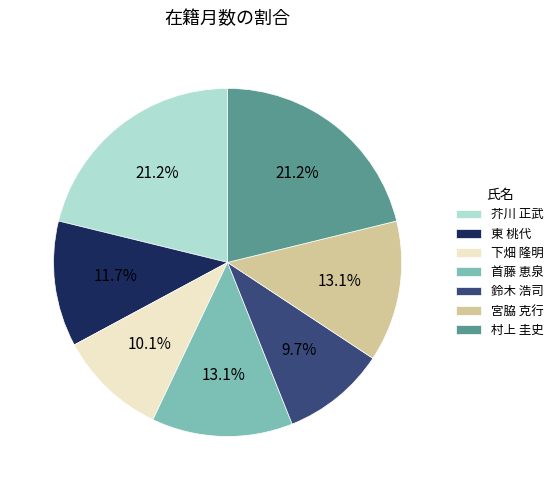

To the nearest percent, what is the average slice percentage?

14%